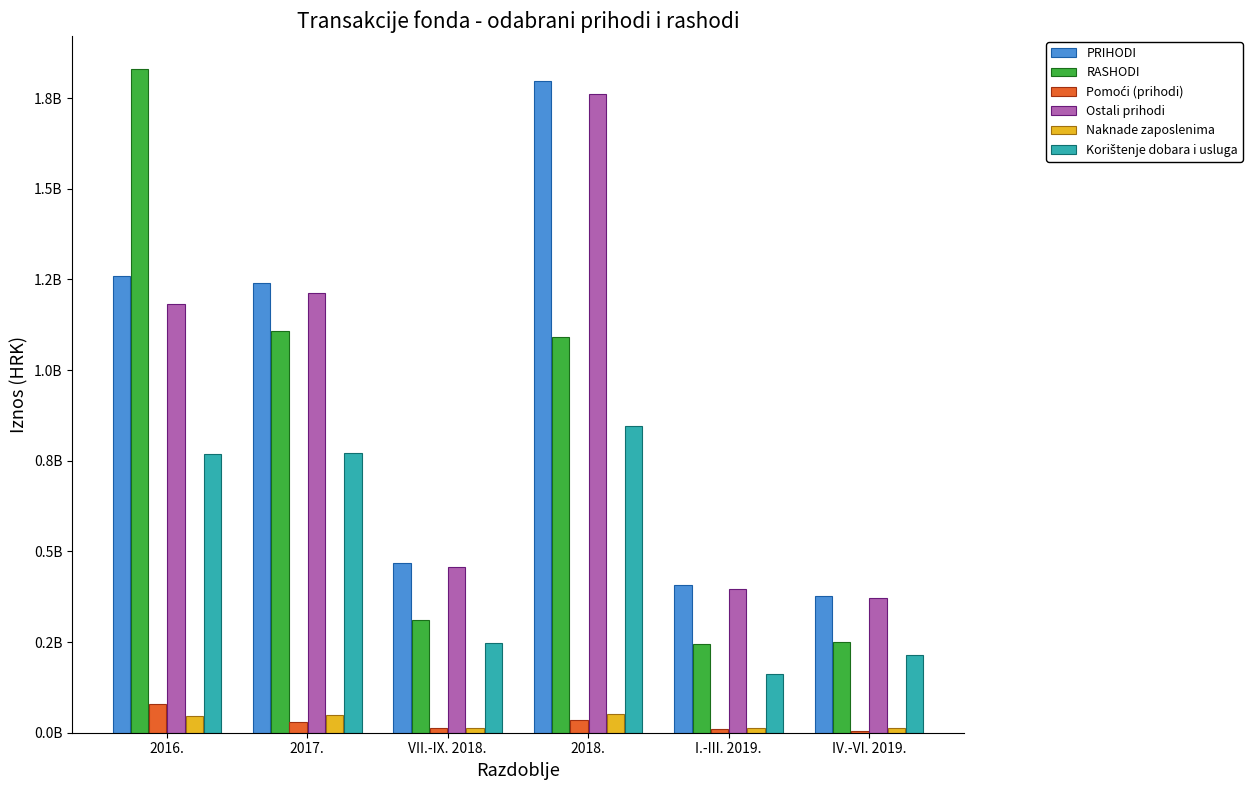

Does the chart contain stacked bars?

No